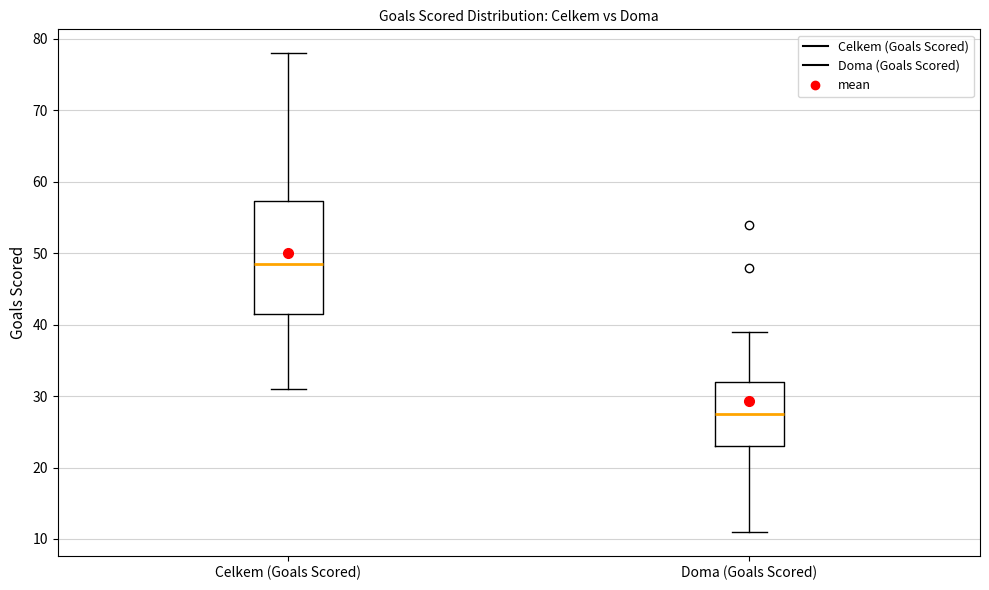

Reading left to right, read every box against the y-axis: the position of its median line, the range the box covers, and the ends of its whiskers. The values are not printed on the chart, so give them approximately, as read against the axis.

Celkem (Goals Scored): median 49, box 42 to 57, whiskers 31 to 78
Doma (Goals Scored): median 28, box 23 to 32, whiskers 11 to 39